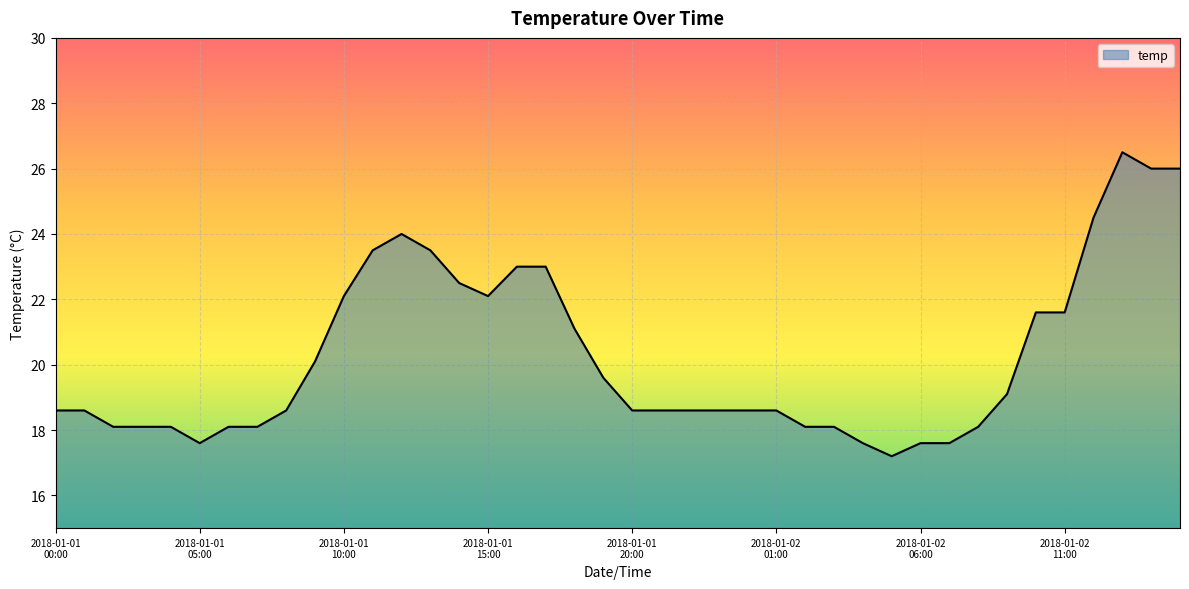

How many lines are shown in the chart?

1